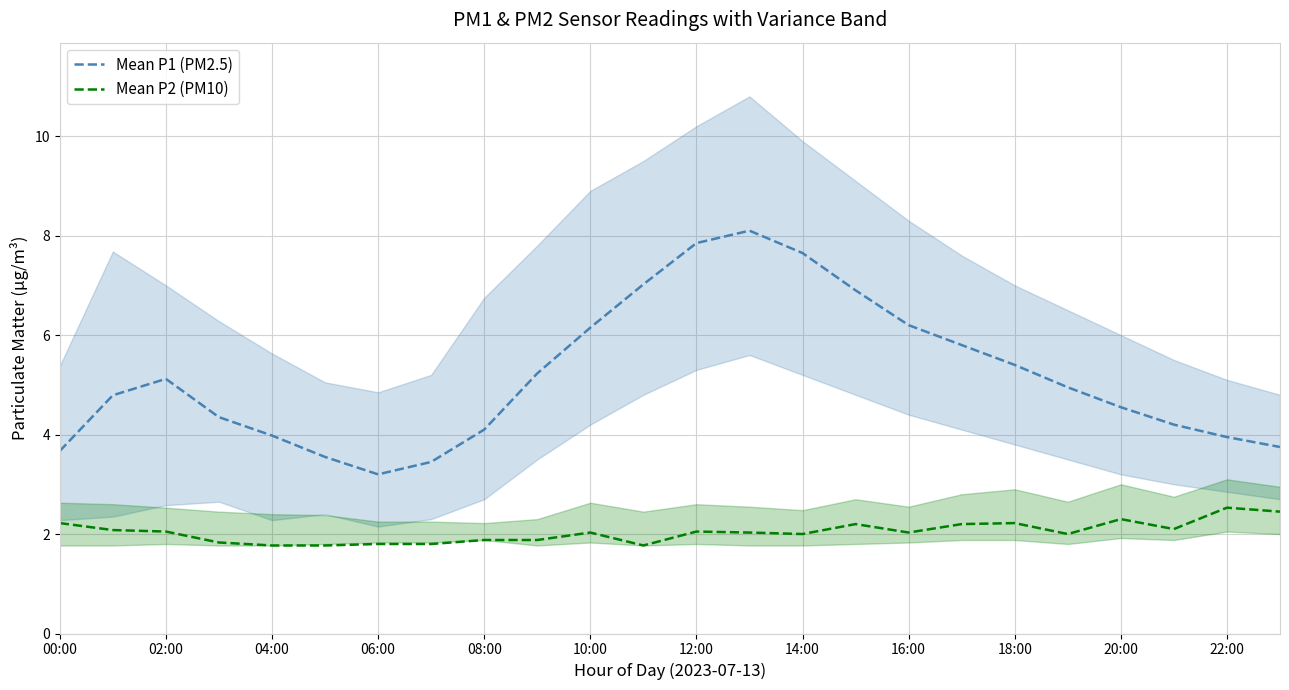

Is it true that Mean P1 (PM2.5) equals 4.0 at 22:00?

True